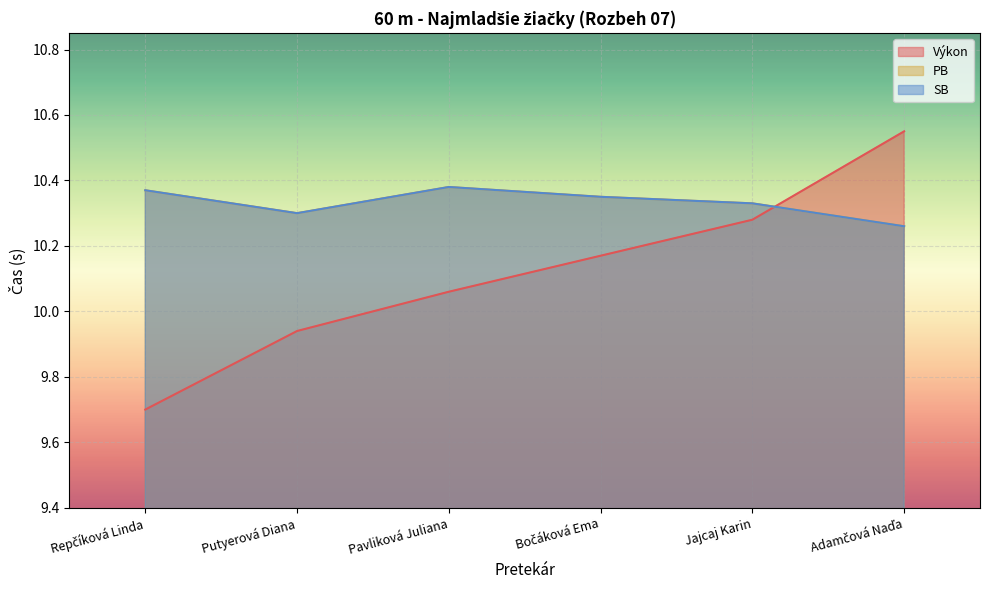

What are all the series names shown in the legend?

Výkon, PB, SB